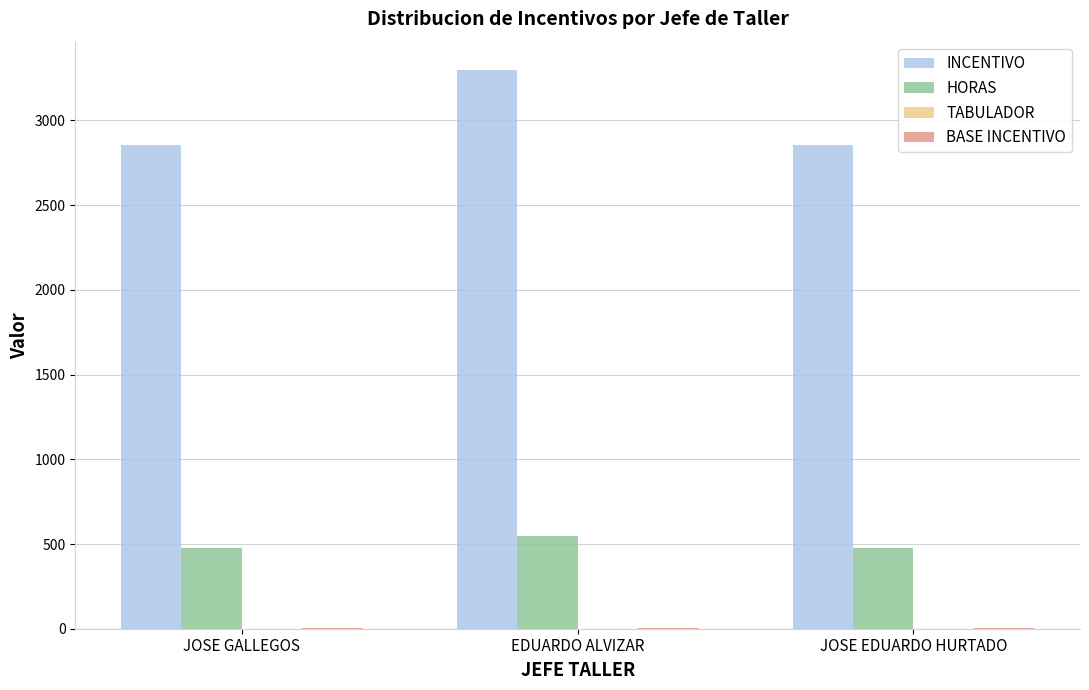

Which series changed the most between EDUARDO ALVIZAR and JOSE EDUARDO HURTADO?

INCENTIVO